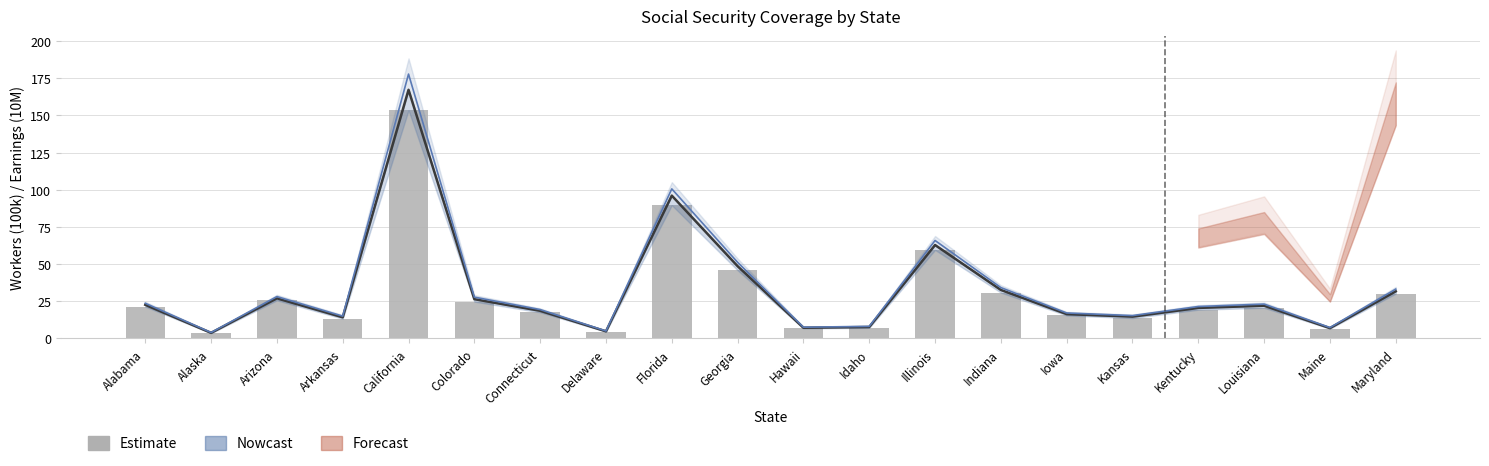

Where is the data nearest to the value 78?

Florida